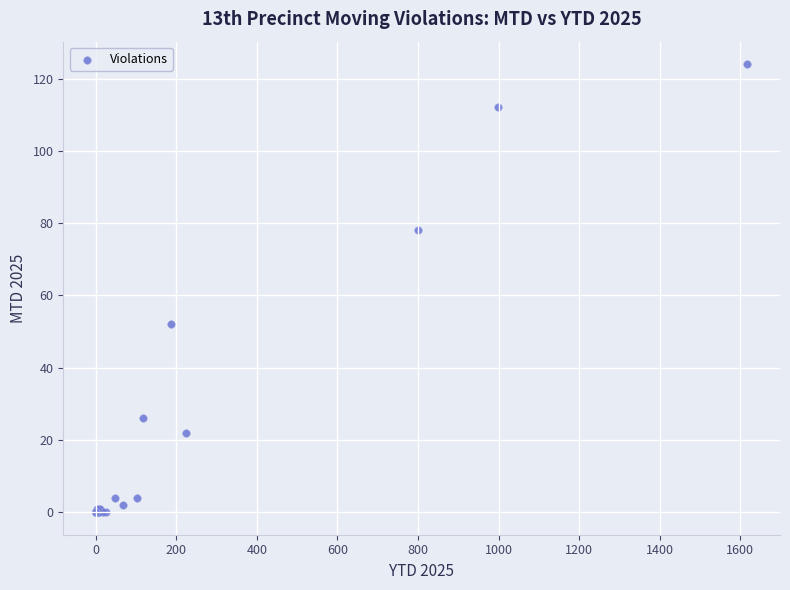

What Y value in the scatter plot is closest to 62?

52